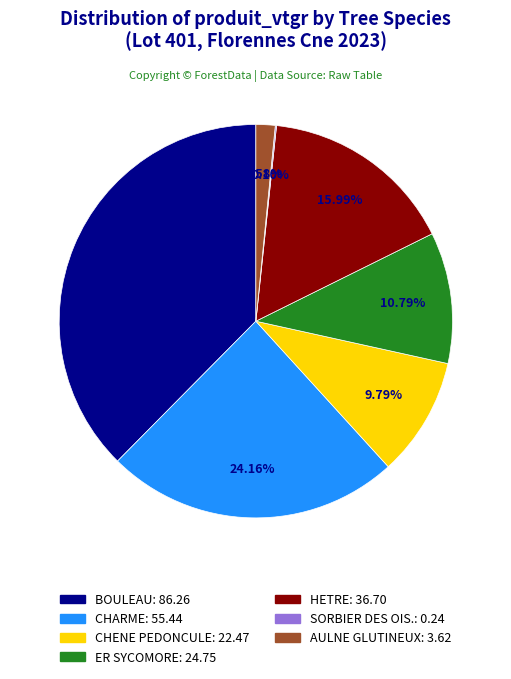

Is there any slice that represents more than half of the pie?

No